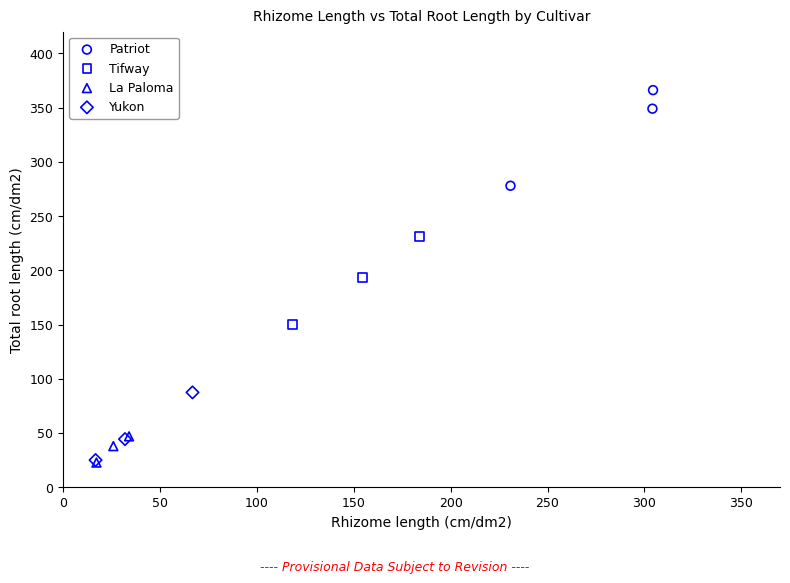

Which series contains the highest Y value?

Patriot